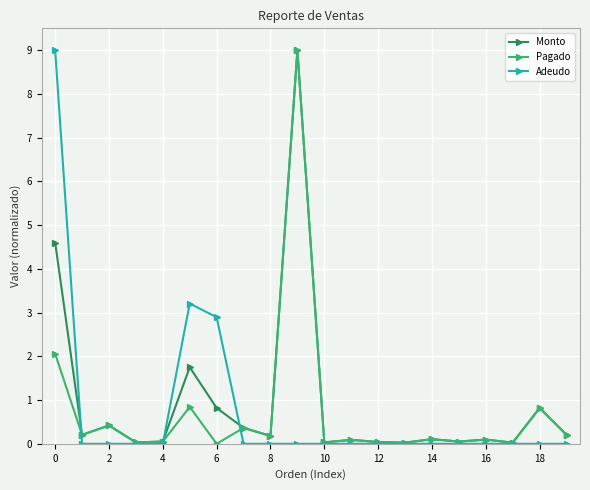

What is the maximum value shown in the chart?

9.0